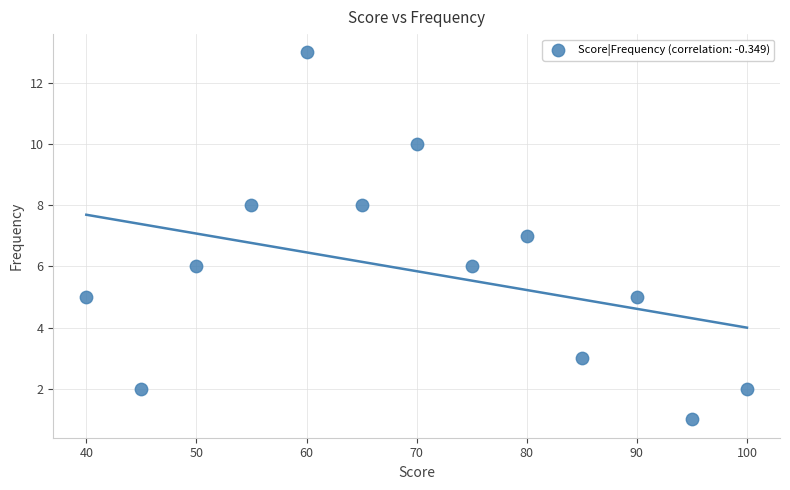

What is the range of X values (max minus min)?

60